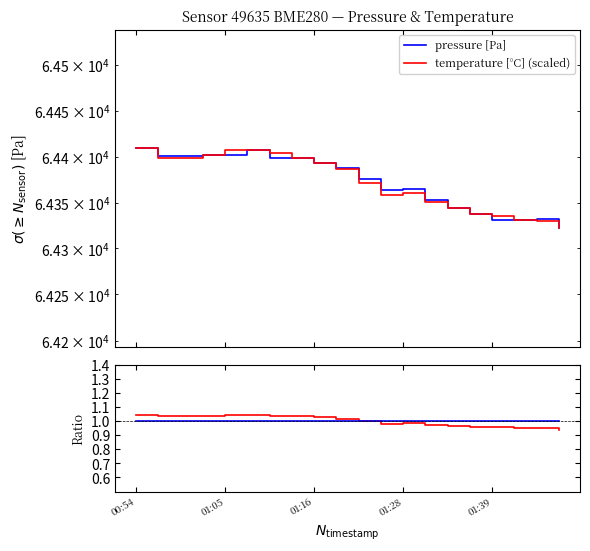

What is the label of the 1st point from the left?

00:54